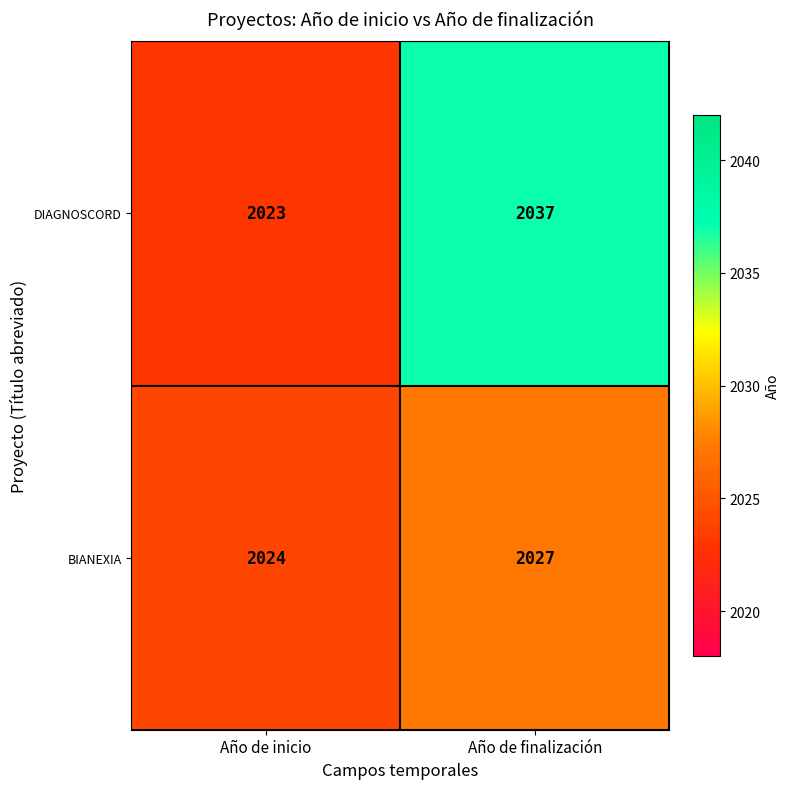

What is the greatest value displayed?

2037